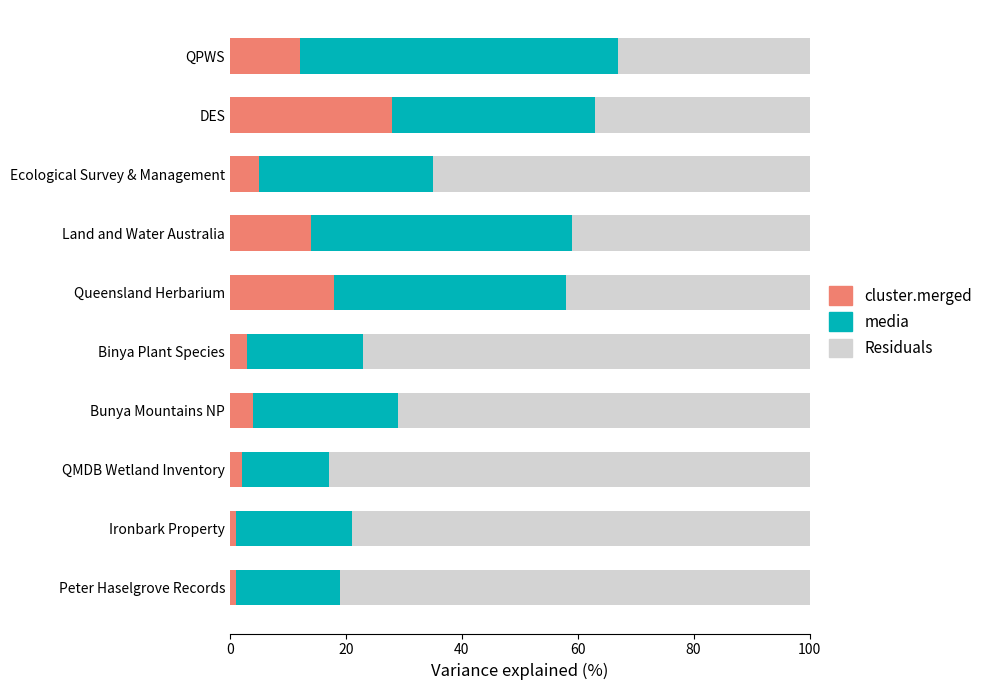

What is the total value across all series at Bunya Mountains NP?

100